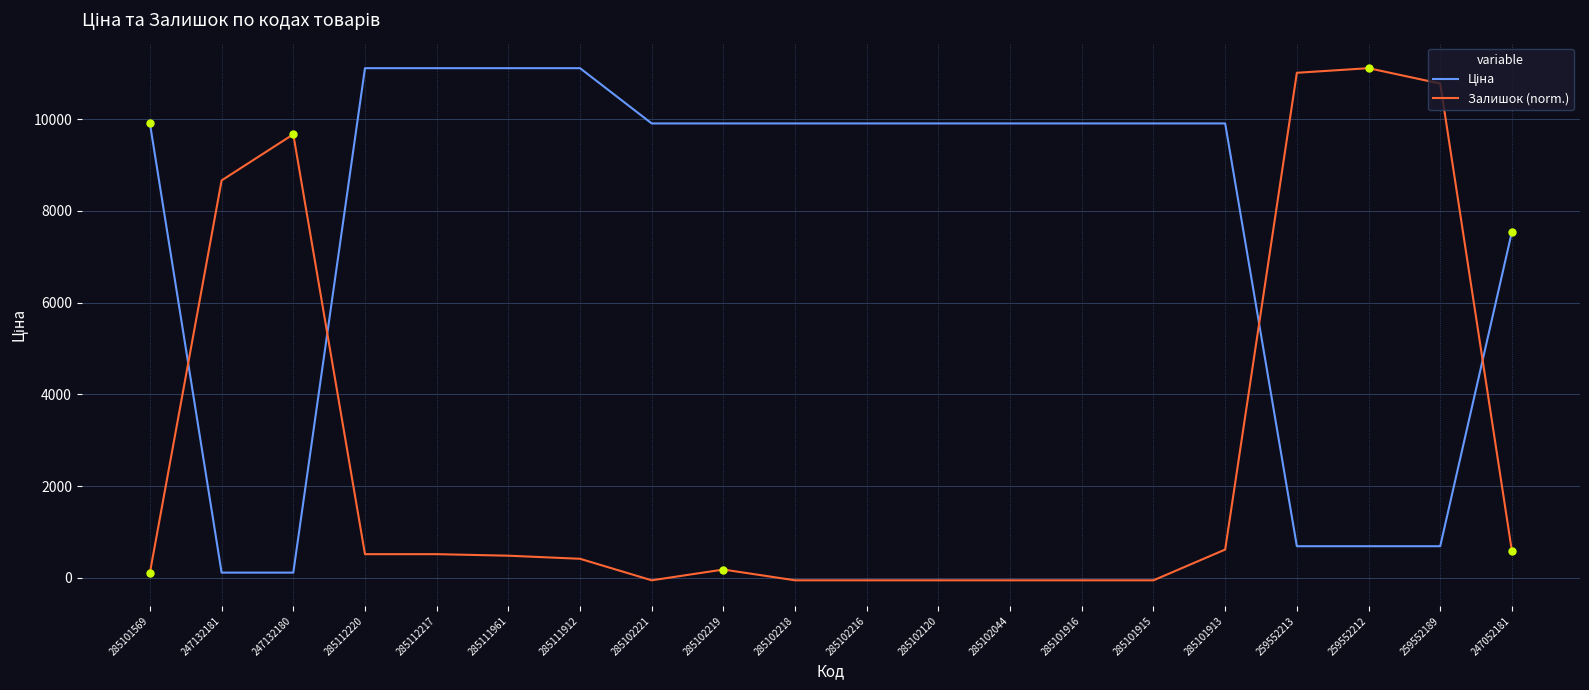

True or false: Залишок (norm.) has a value of -54.3 at 285102216.

True